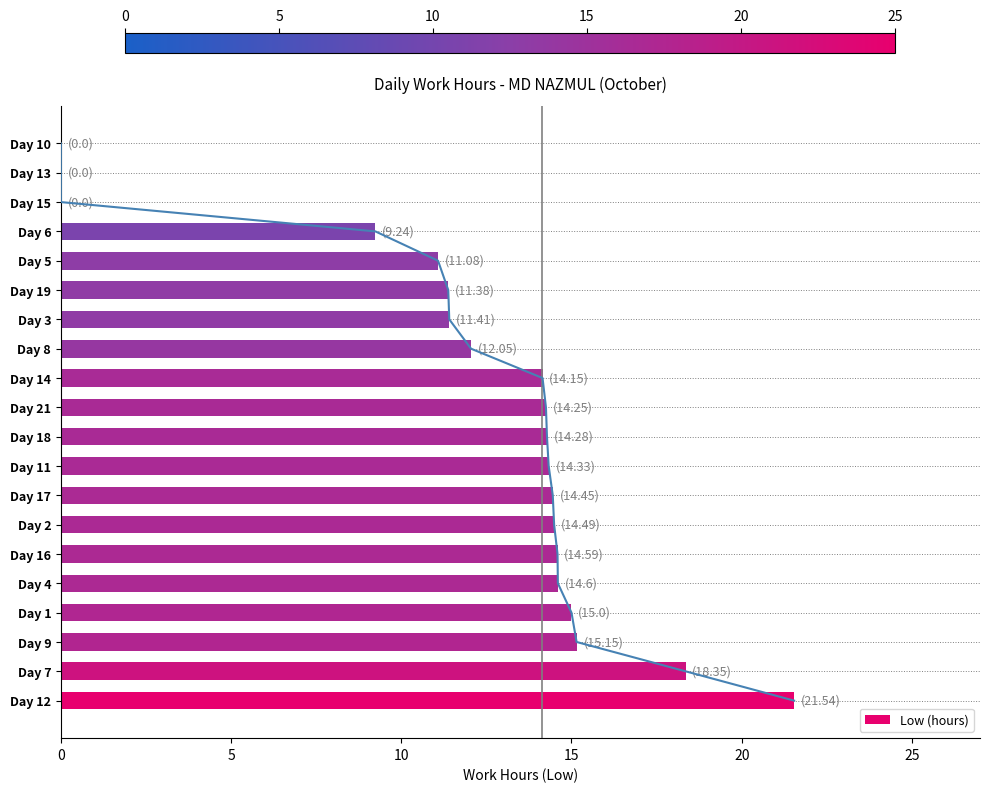

What is the highest value of the Low (hours) series?

21.5